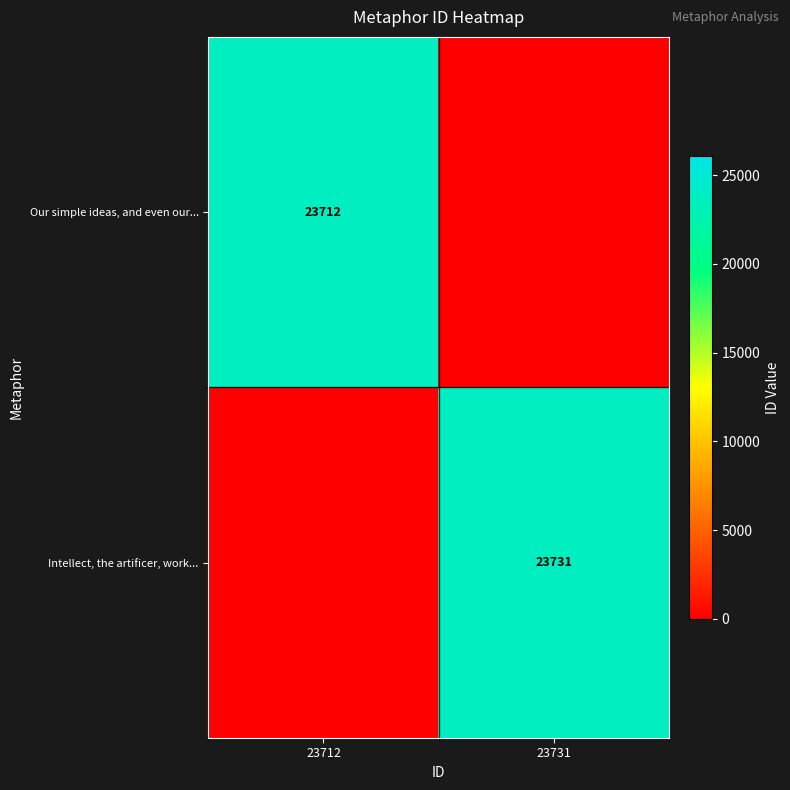

The Intellect, the artificer, work... series shows 38106 at 23731. True or false?

False